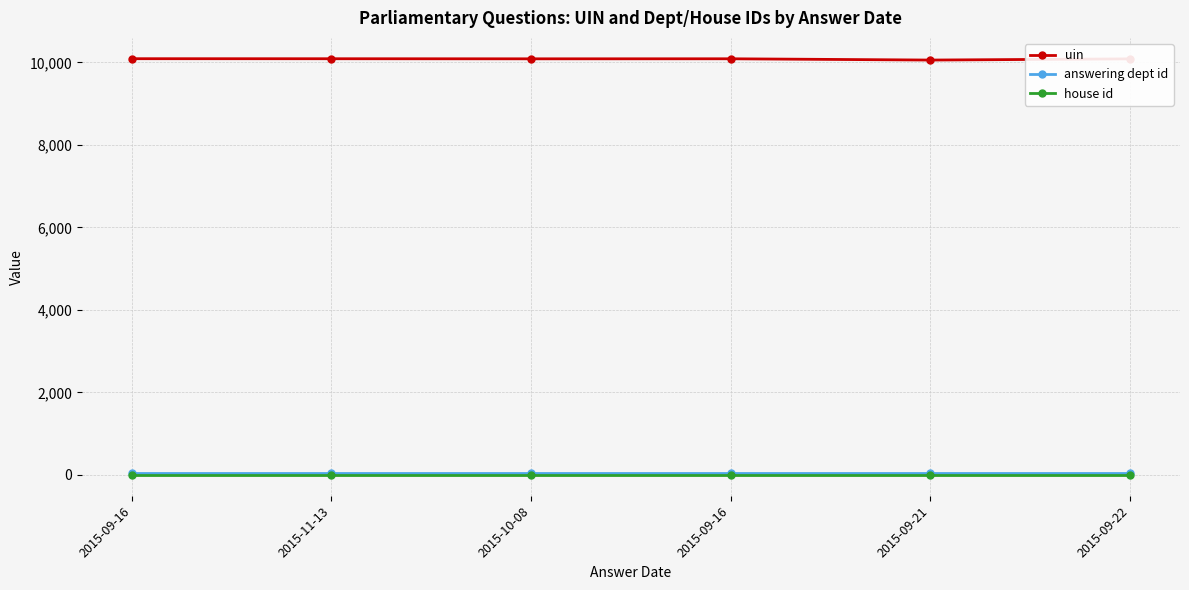

Which category has the highest value in the answering dept id series?

2015-09-16